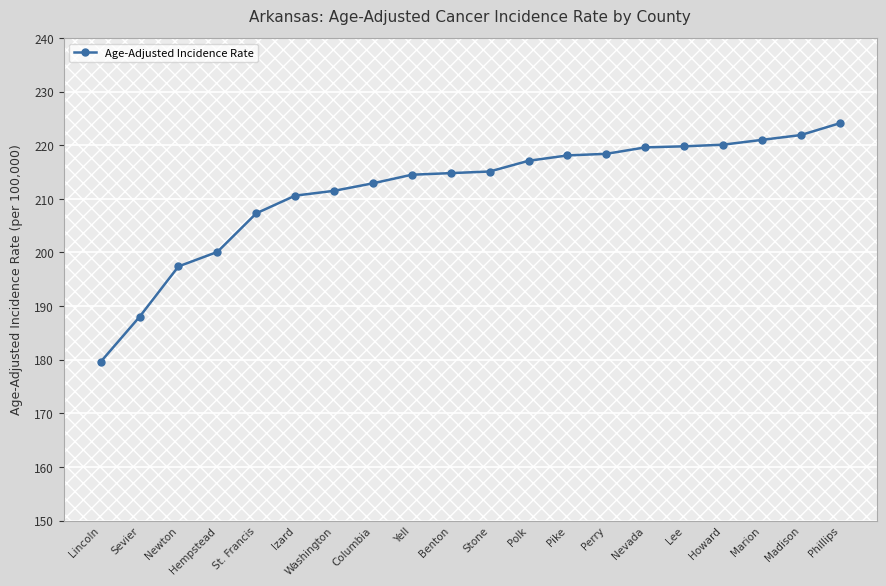

The value at Benton is 214.8. True or false?

True